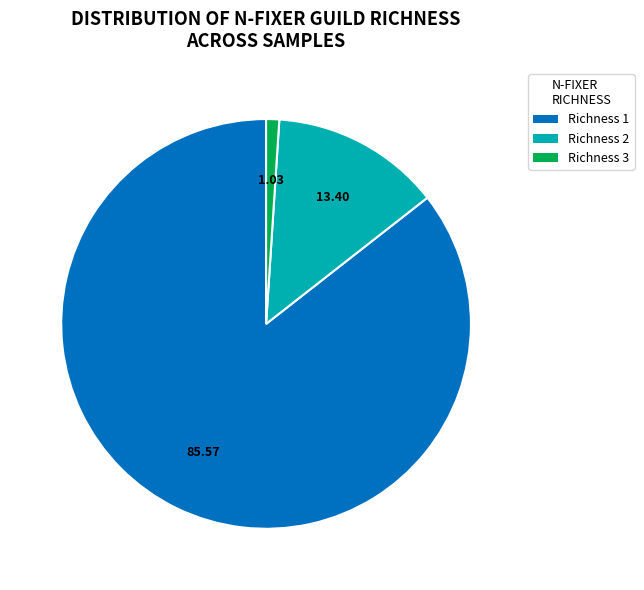

Is the sum of Richness 1 and Richness 2 greater than half?

Yes